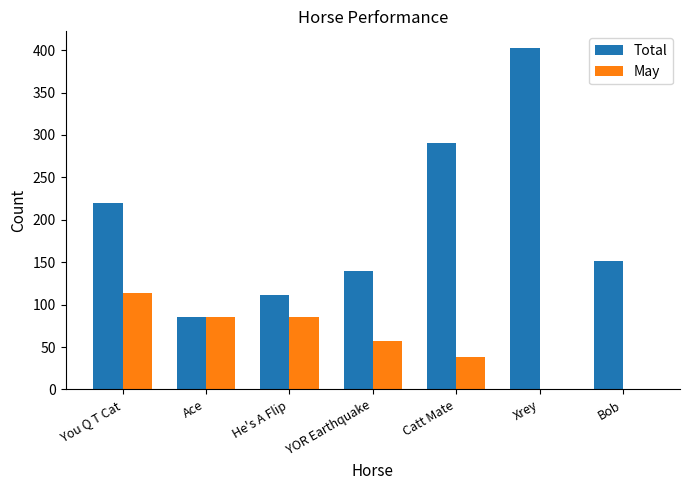

Are the bars grouped side by side (vs. stacked)?

Yes